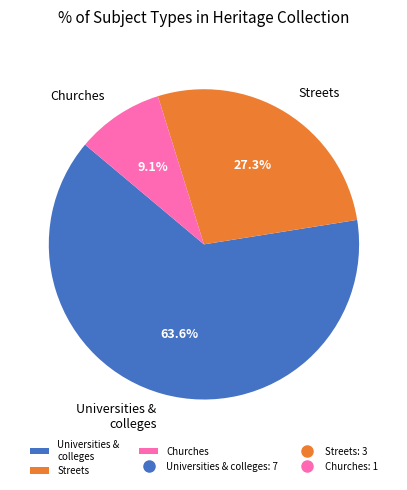

Rank the categories by value from highest to lowest.

Universities & colleges, Streets, Churches